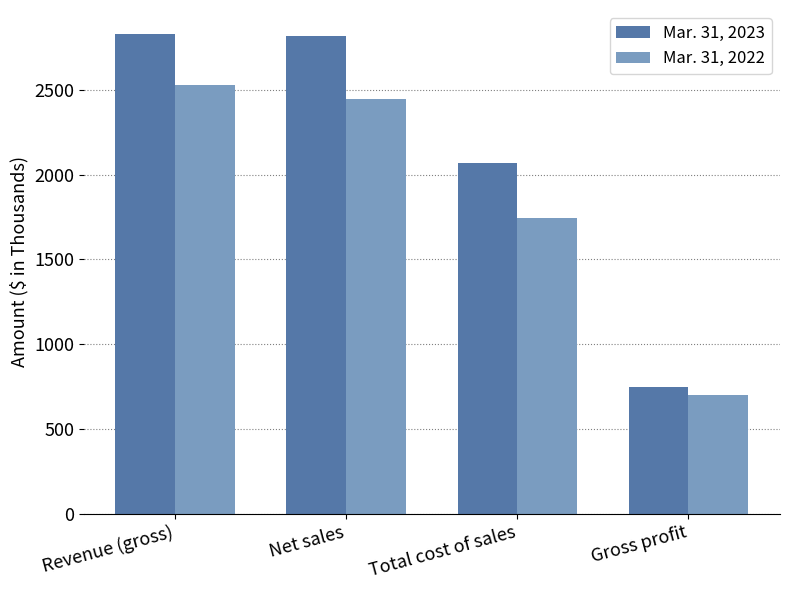

List the series in order of their peak value, lowest first.

Mar. 31, 2022, Mar. 31, 2023